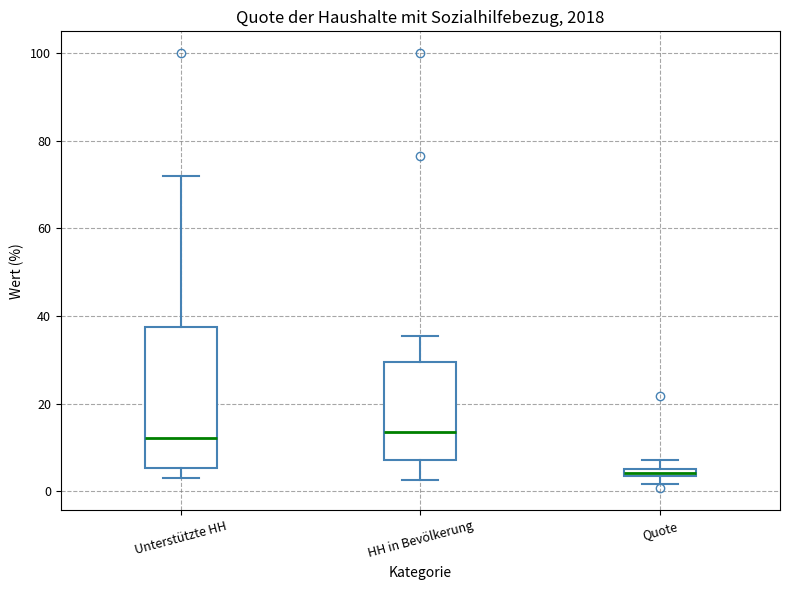

Comparing the boxes themselves (not the whiskers), which one is the tallest?

Unterstützte HH